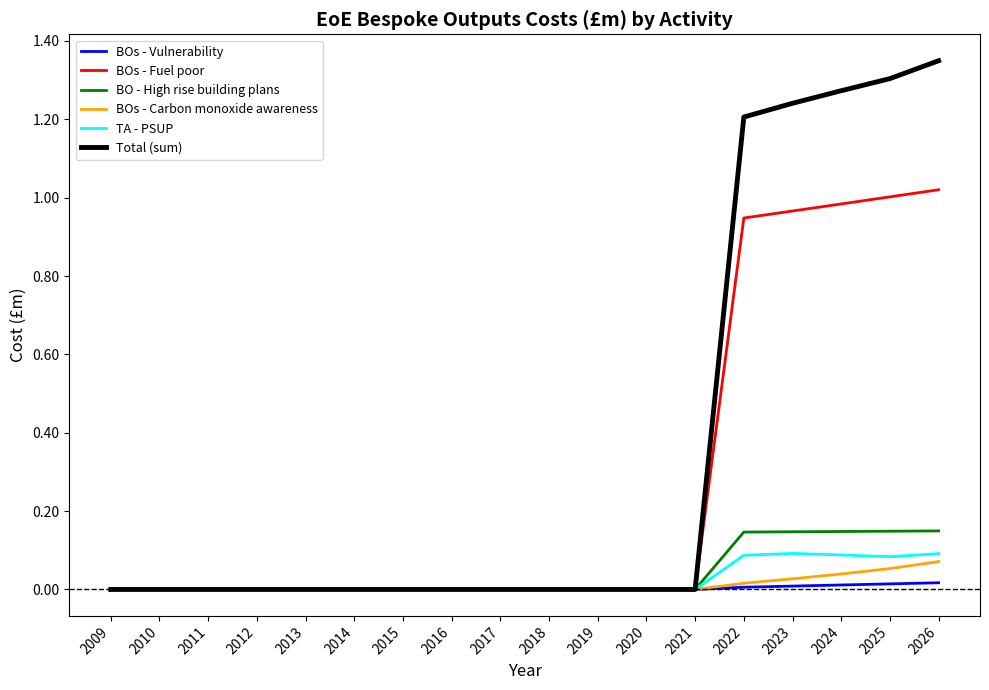

At which category is the sum across all series the highest?

2026